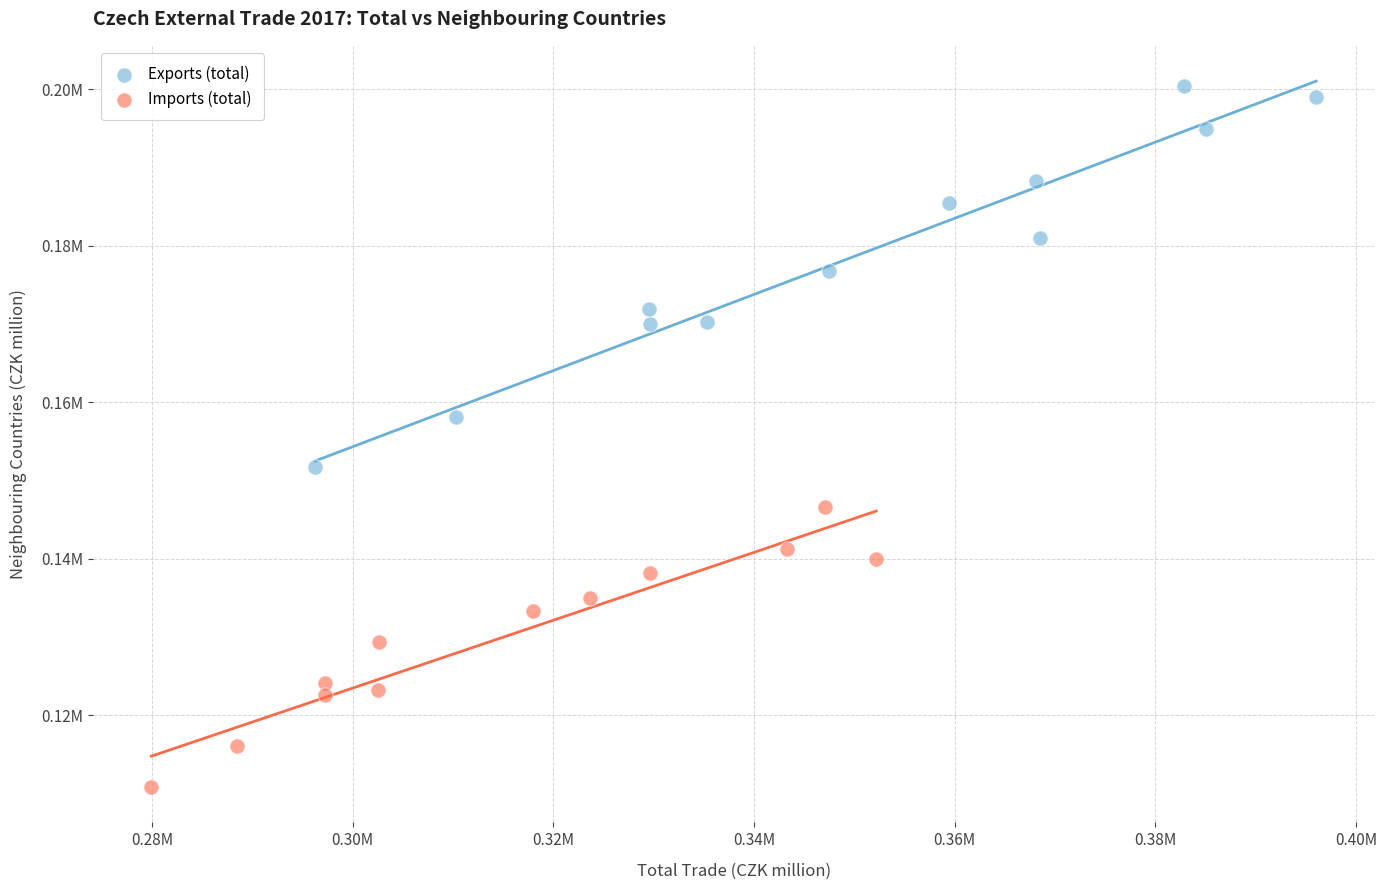

Which series has the widest spread of Y values?

Exports (total)